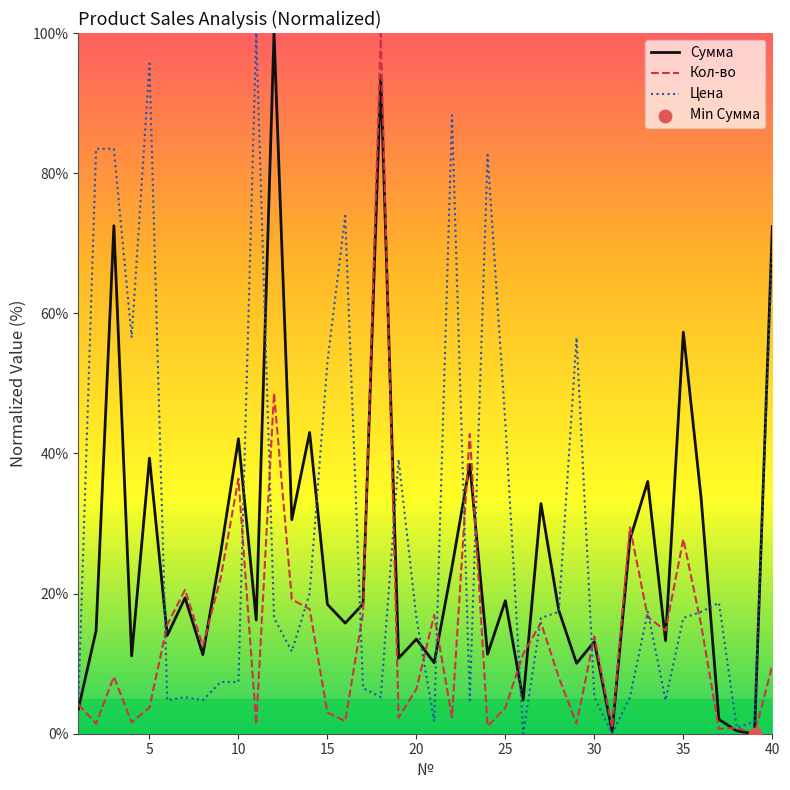

What is the greatest value displayed?

100.0